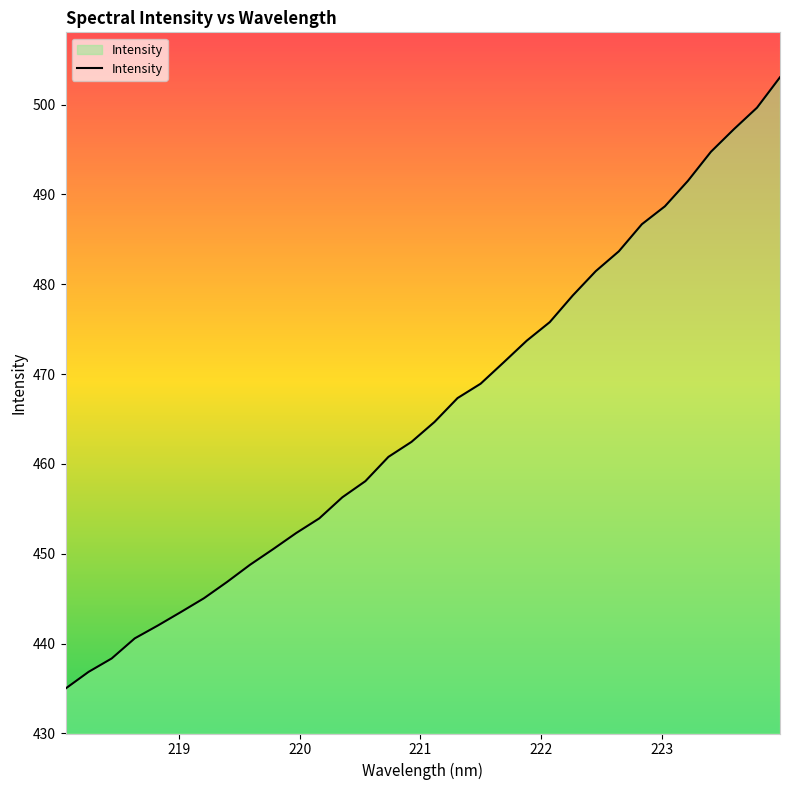

What is the smallest value displayed?

435.0